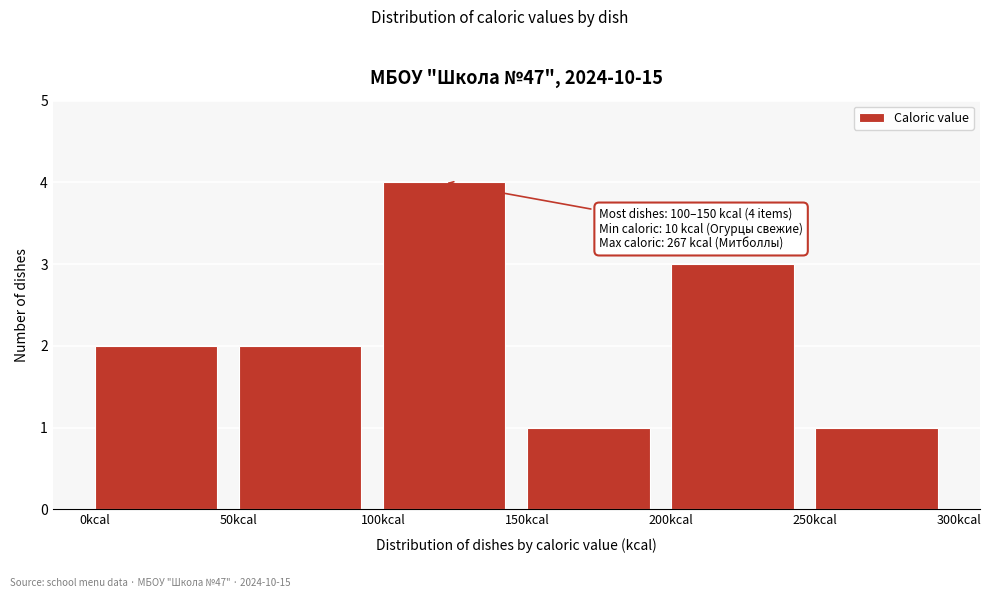

Over which range of the x-axis is the bar tallest?

100 to 150